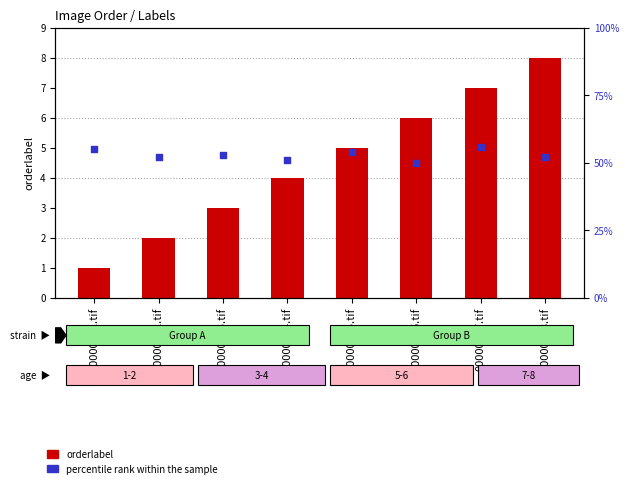

At which category is the sum across all series the highest?

00000007.tif